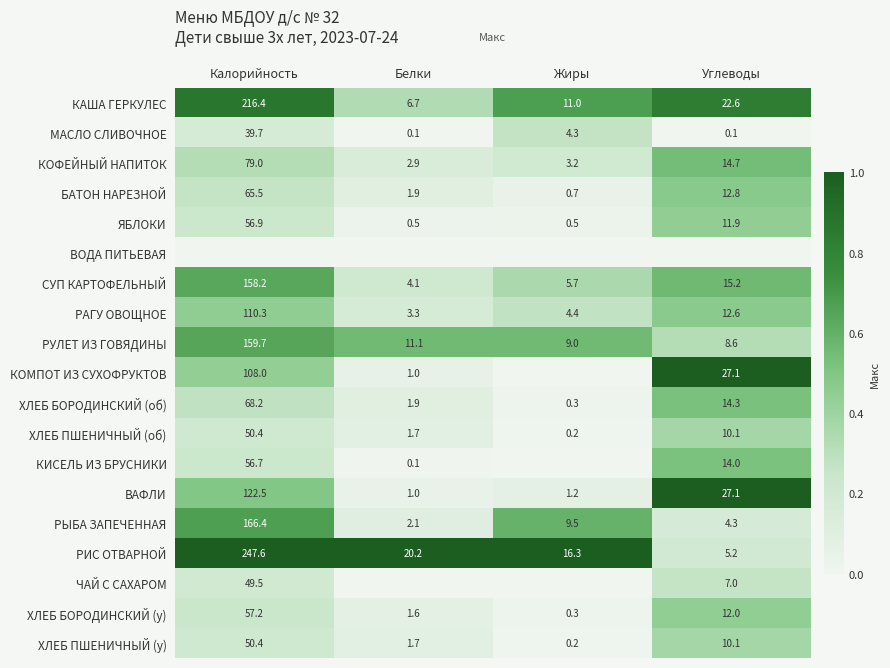

At which label is РАГУ ОВОЩНОЕ closest to 56?

Углеводы